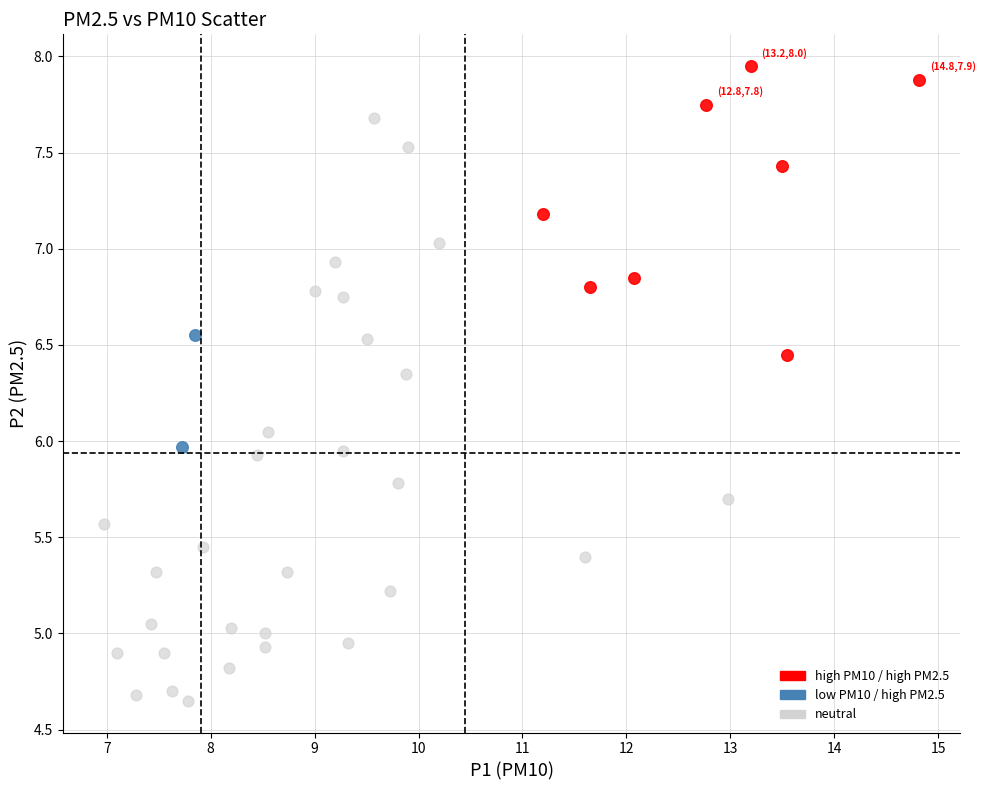

Which series contains the lowest Y value?

neutral